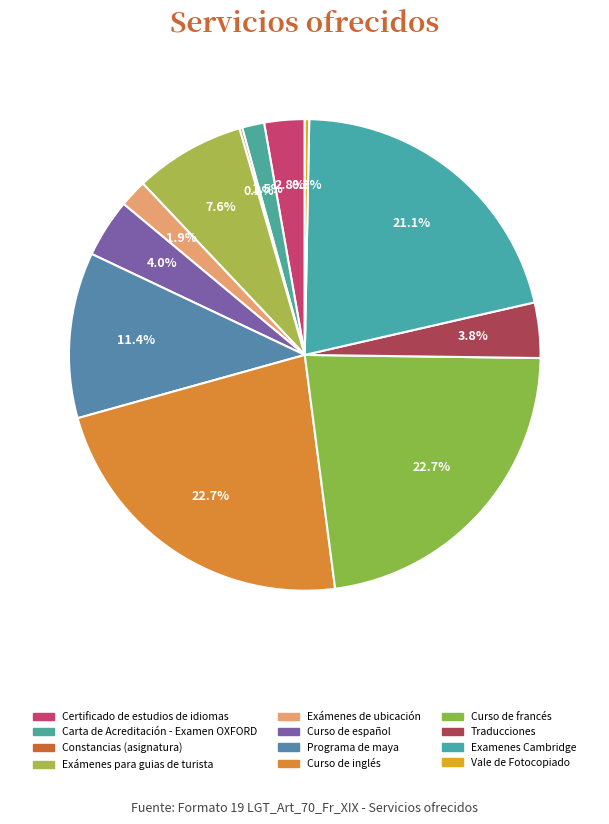

Which category has the biggest portion of the pie?

Curso de inglés